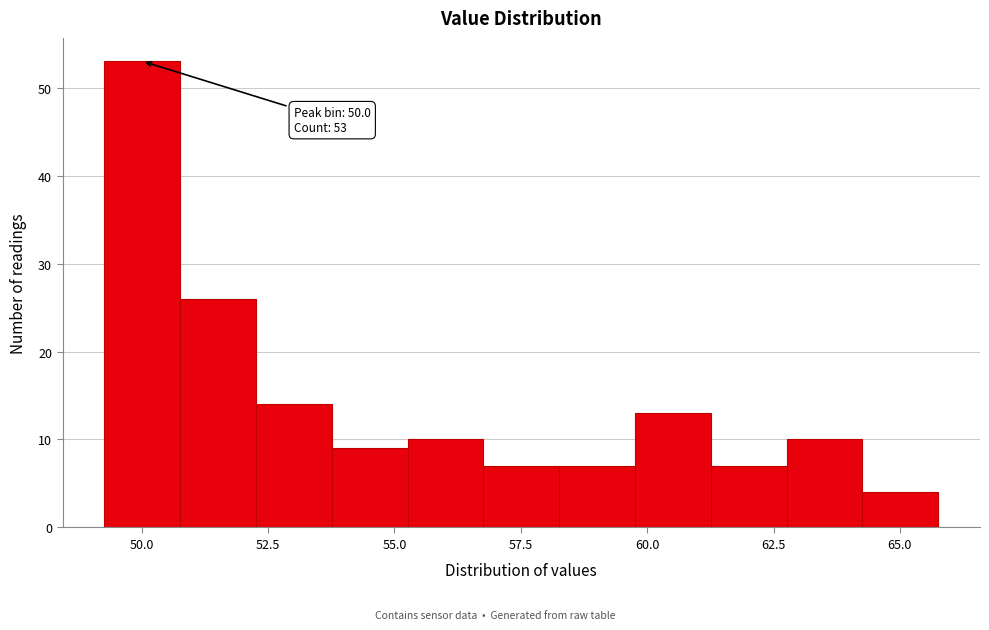

Around what value on the x-axis is the tallest bar? Give the approximate position of its centre, as read against the axis.

50.0